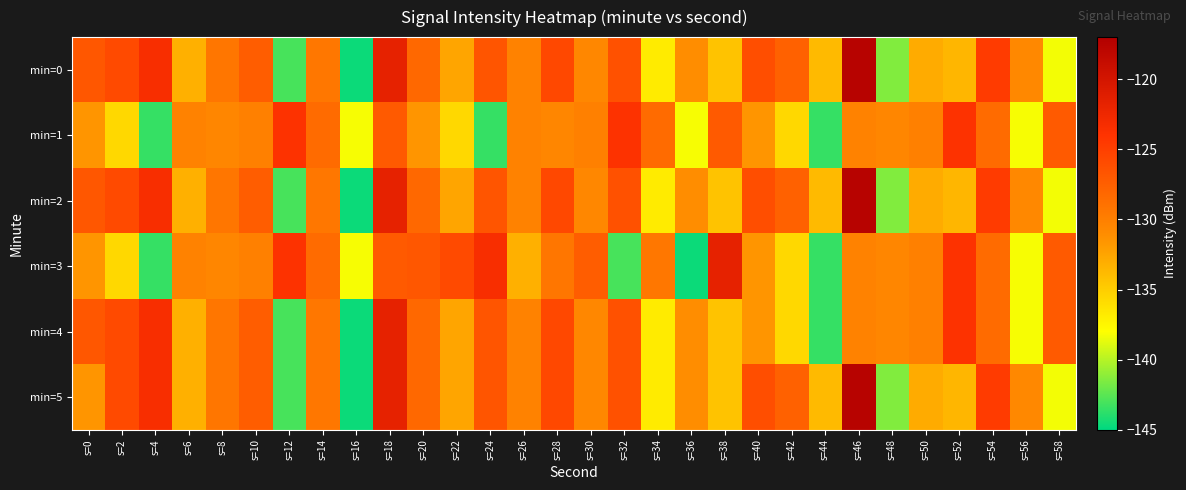

Which series has the largest total across all categories?

min=0